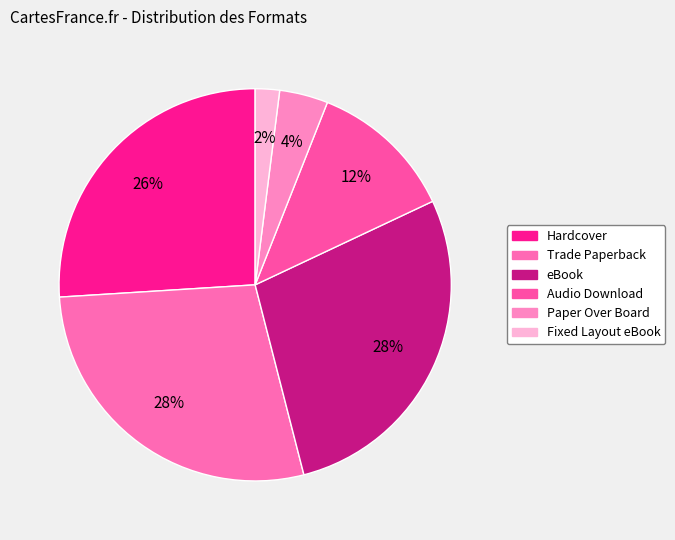

The Trade Paperback slice represents 33% of the pie. True or false?

False